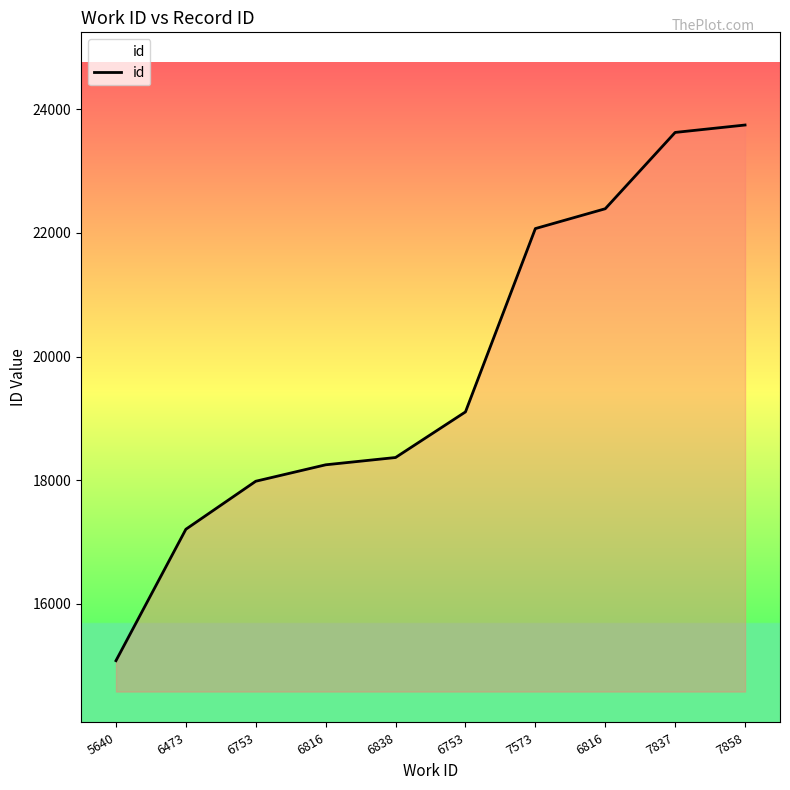

Which category has the highest value across all series?

7858